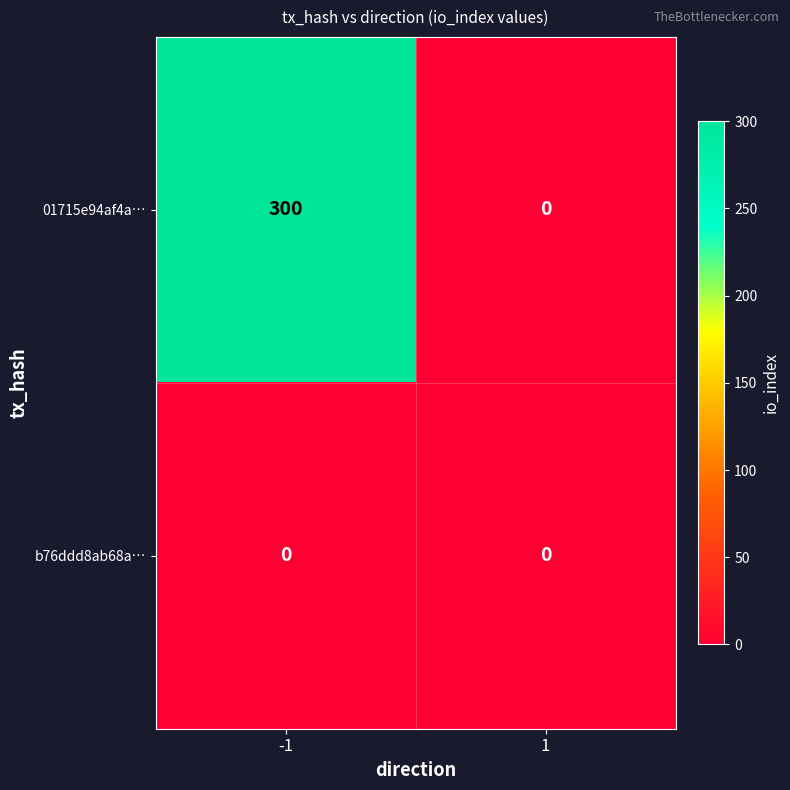

List the series in order of their peak value, lowest first.

b76ddd8ab68a…, 01715e94af4a…